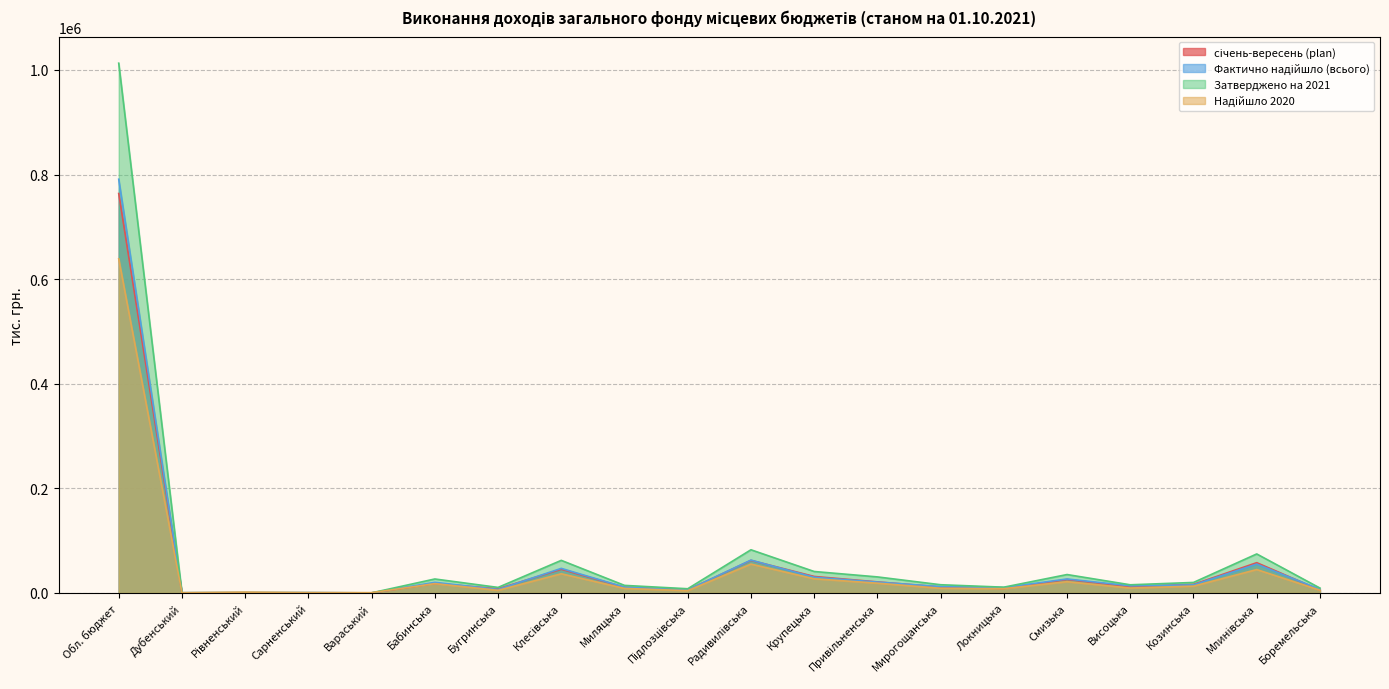

Rank the categories by Надійшло 2020 value from lowest to highest.

Дубенський, Сарненський, Вараський, Рівненський, Підлозцівська, Бугринська, Боремельська, Локницька, Миляцька, Мирогощанська, Висоцька, Козинська, Бабинська, Привільненська, Смизька, Крупецька, Клесівська, Млинівська, Радивилівська, Обл. бюджет